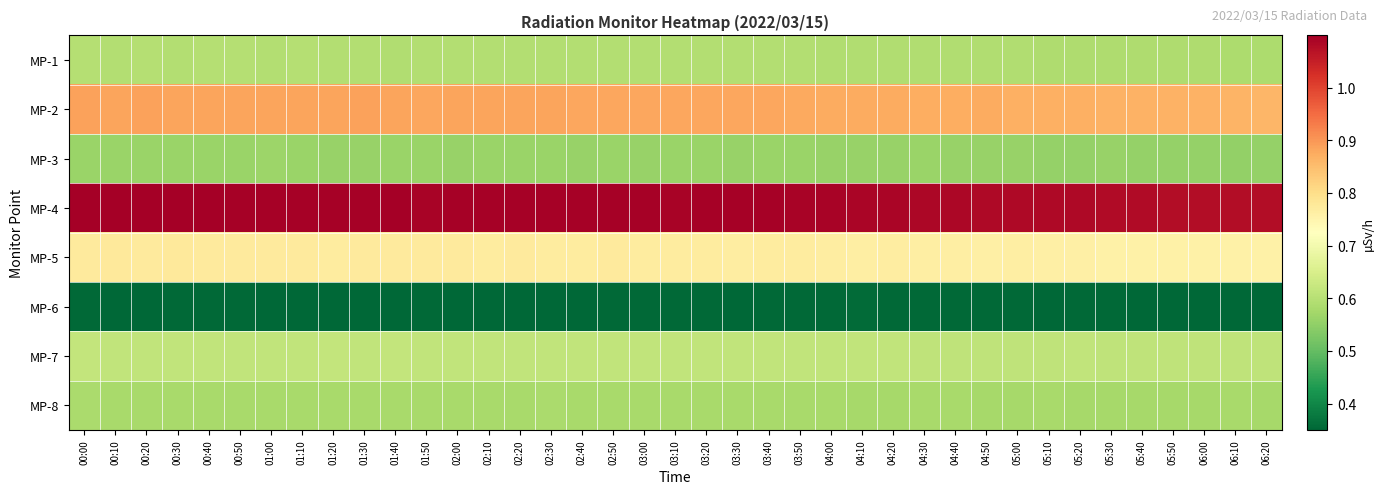

Reading left to right, what are all the values shown in this chart?

MP-1: 00:00=0.6	00:10=0.6	00:20=0.6	00:30=0.6	00:40=0.6	00:50=0.6	01:00=0.6	01:10=0.6	01:20=0.6	01:30=0.6	01:40=0.6	01:50=0.6	02:00=0.6	02:10=0.6	02:20=0.6	02:30=0.6	02:40=0.6	02:50=0.6	03:00=0.6	03:10=0.6	03:20=0.6	03:30=0.6	03:40=0.6	03:50=0.6	04:00=0.6	04:10=0.6	04:20=0.6	04:30=0.6	04:40=0.6	04:50=0.6	05:00=0.6	05:10=0.6	05:20=0.6	05:30=0.6	05:40=0.6	05:50=0.6	06:00=0.6	06:10=0.6	06:20=0.6
MP-2: 00:00=0.9	00:10=0.9	00:20=0.9	00:30=0.9	00:40=0.9	00:50=0.9	01:00=0.9	01:10=0.9	01:20=0.9	01:30=0.9	01:40=0.9	01:50=0.9	02:00=0.9	02:10=0.9	02:20=0.9	02:30=0.9	02:40=0.9	02:50=0.9	03:00=0.9	03:10=0.9	03:20=0.9	03:30=0.9	03:40=0.9	03:50=0.9	04:00=0.9	04:10=0.9	04:20=0.9	04:30=0.9	04:40=0.9	04:50=0.9	05:00=0.9	05:10=0.9	05:20=0.9	05:30=0.9	05:40=0.9	05:50=0.9	06:00=0.9	06:10=0.9	06:20=0.9
MP-3: 00:00=0.6	00:10=0.6	00:20=0.6	00:30=0.6	00:40=0.6	00:50=0.6	01:00=0.6	01:10=0.6	01:20=0.6	01:30=0.6	01:40=0.6	01:50=0.6	02:00=0.6	02:10=0.6	02:20=0.6	02:30=0.6	02:40=0.6	02:50=0.6	03:00=0.6	03:10=0.6	03:20=0.6	03:30=0.6	03:40=0.6	03:50=0.6	04:00=0.6	04:10=0.6	04:20=0.6	04:30=0.6	04:40=0.6	04:50=0.6	05:00=0.6	05:10=0.6	05:20=0.6	05:30=0.6	05:40=0.6	05:50=0.6	06:00=0.6	06:10=0.6	06:20=0.6
MP-4: 00:00=1.1	00:10=1.1	00:20=1.1	00:30=1.1	00:40=1.1	00:50=1.1	01:00=1.1	01:10=1.1	01:20=1.1	01:30=1.1	01:40=1.1	01:50=1.1	02:00=1.1	02:10=1.1	02:20=1.1	02:30=1.1	02:40=1.1	02:50=1.1	03:00=1.1	03:10=1.1	03:20=1.1	03:30=1.1	03:40=1.1	03:50=1.1	04:00=1.1	04:10=1.1	04:20=1.1	04:30=1.1	04:40=1.1	04:50=1.1	05:00=1.1	05:10=1.1	05:20=1.1	05:30=1.1	05:40=1.1	05:50=1.1	06:00=1.1	06:10=1.1	06:20=1.1
MP-5: 00:00=0.8	00:10=0.8	00:20=0.8	00:30=0.8	00:40=0.8	00:50=0.8	01:00=0.8	01:10=0.8	01:20=0.8	01:30=0.8	01:40=0.8	01:50=0.8	02:00=0.8	02:10=0.8	02:20=0.8	02:30=0.8	02:40=0.8	02:50=0.8	03:00=0.8	03:10=0.8	03:20=0.8	03:30=0.8	03:40=0.8	03:50=0.8	04:00=0.8	04:10=0.8	04:20=0.8	04:30=0.8	04:40=0.8	04:50=0.8	05:00=0.8	05:10=0.8	05:20=0.8	05:30=0.8	05:40=0.8	05:50=0.8	06:00=0.8	06:10=0.8	06:20=0.8
MP-6: 00:00=0.4	00:10=0.4	00:20=0.4	00:30=0.4	00:40=0.4	00:50=0.4	01:00=0.4	01:10=0.4	01:20=0.4	01:30=0.4	01:40=0.4	01:50=0.4	02:00=0.4	02:10=0.4	02:20=0.4	02:30=0.4	02:40=0.4	02:50=0.4	03:00=0.4	03:10=0.4	03:20=0.4	03:30=0.4	03:40=0.4	03:50=0.4	04:00=0.4	04:10=0.4	04:20=0.4	04:30=0.4	04:40=0.4	04:50=0.4	05:00=0.4	05:10=0.4	05:20=0.4	05:30=0.4	05:40=0.4	05:50=0.4	06:00=0.4	06:10=0.4	06:20=0.3
MP-7: 00:00=0.6	00:10=0.6	00:20=0.6	00:30=0.6	00:40=0.6	00:50=0.6	01:00=0.6	01:10=0.6	01:20=0.6	01:30=0.6	01:40=0.6	01:50=0.6	02:00=0.6	02:10=0.6	02:20=0.6	02:30=0.6	02:40=0.6	02:50=0.6	03:00=0.6	03:10=0.6	03:20=0.6	03:30=0.6	03:40=0.6	03:50=0.6	04:00=0.6	04:10=0.6	04:20=0.6	04:30=0.6	04:40=0.6	04:50=0.6	05:00=0.6	05:10=0.6	05:20=0.6	05:30=0.6	05:40=0.6	05:50=0.6	06:00=0.6	06:10=0.6	06:20=0.6
MP-8: 00:00=0.6	00:10=0.6	00:20=0.6	00:30=0.6	00:40=0.6	00:50=0.6	01:00=0.6	01:10=0.6	01:20=0.6	01:30=0.6	01:40=0.6	01:50=0.6	02:00=0.6	02:10=0.6	02:20=0.6	02:30=0.6	02:40=0.6	02:50=0.6	03:00=0.6	03:10=0.6	03:20=0.6	03:30=0.6	03:40=0.6	03:50=0.6	04:00=0.6	04:10=0.6	04:20=0.6	04:30=0.6	04:40=0.6	04:50=0.6	05:00=0.6	05:10=0.6	05:20=0.6	05:30=0.6	05:40=0.6	05:50=0.6	06:00=0.6	06:10=0.6	06:20=0.6